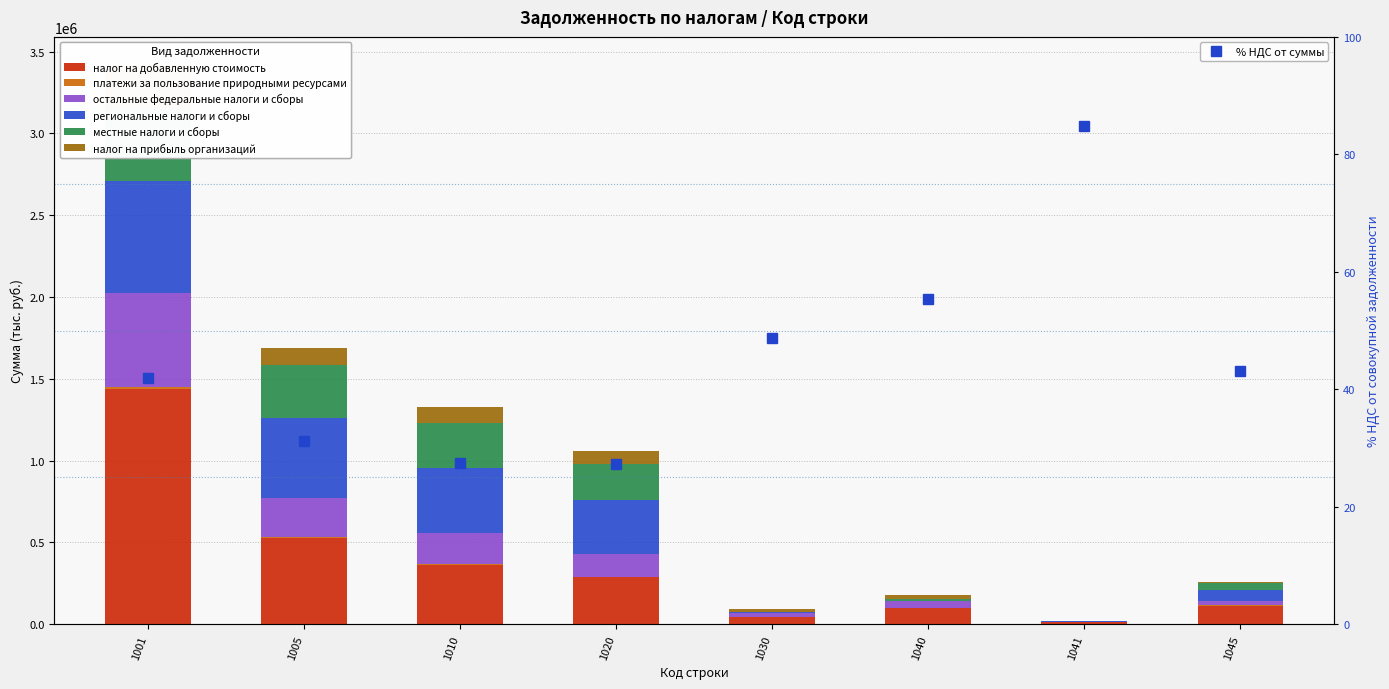

What is the spread (max minus min) of values at 1041?

16053